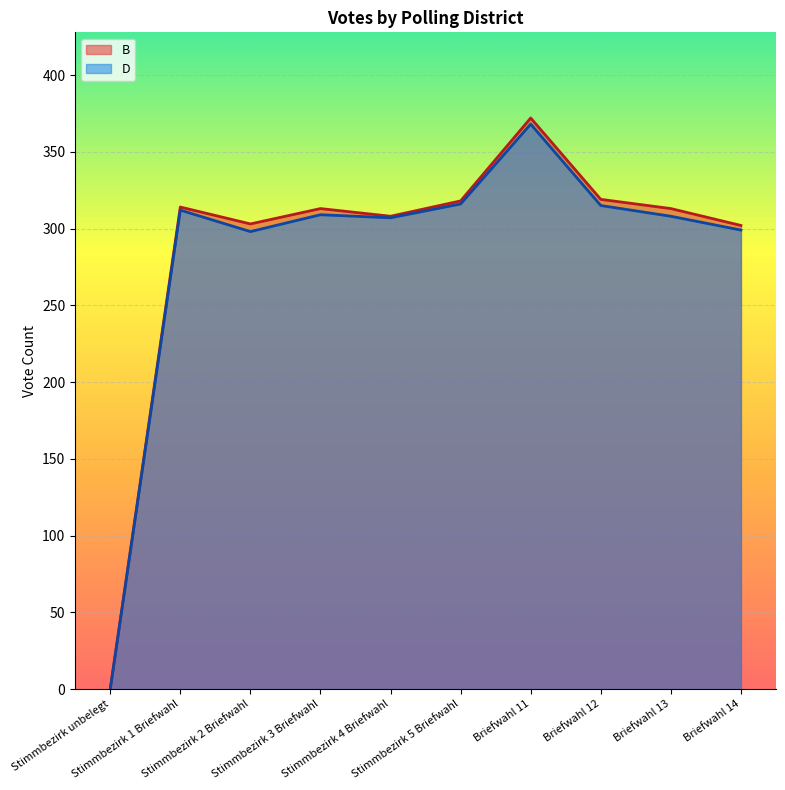

Between Stimmbezirk 5 Briefwahl and Stimmbezirk 1 Briefwahl, which is larger?

Stimmbezirk 5 Briefwahl